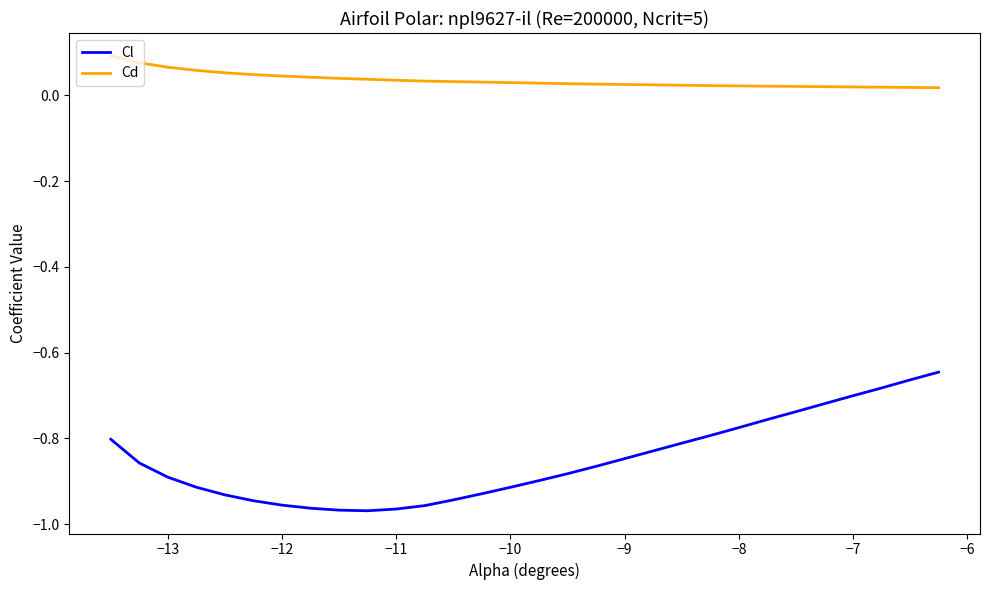

True or false: Cl and Cd intersect in this chart.

False